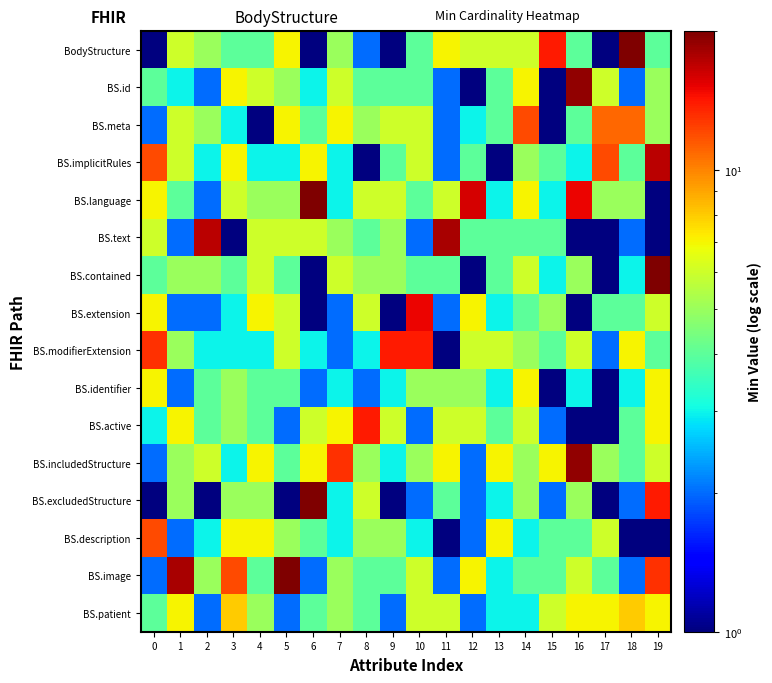

At how many categories does at least one series exceed 15?

9